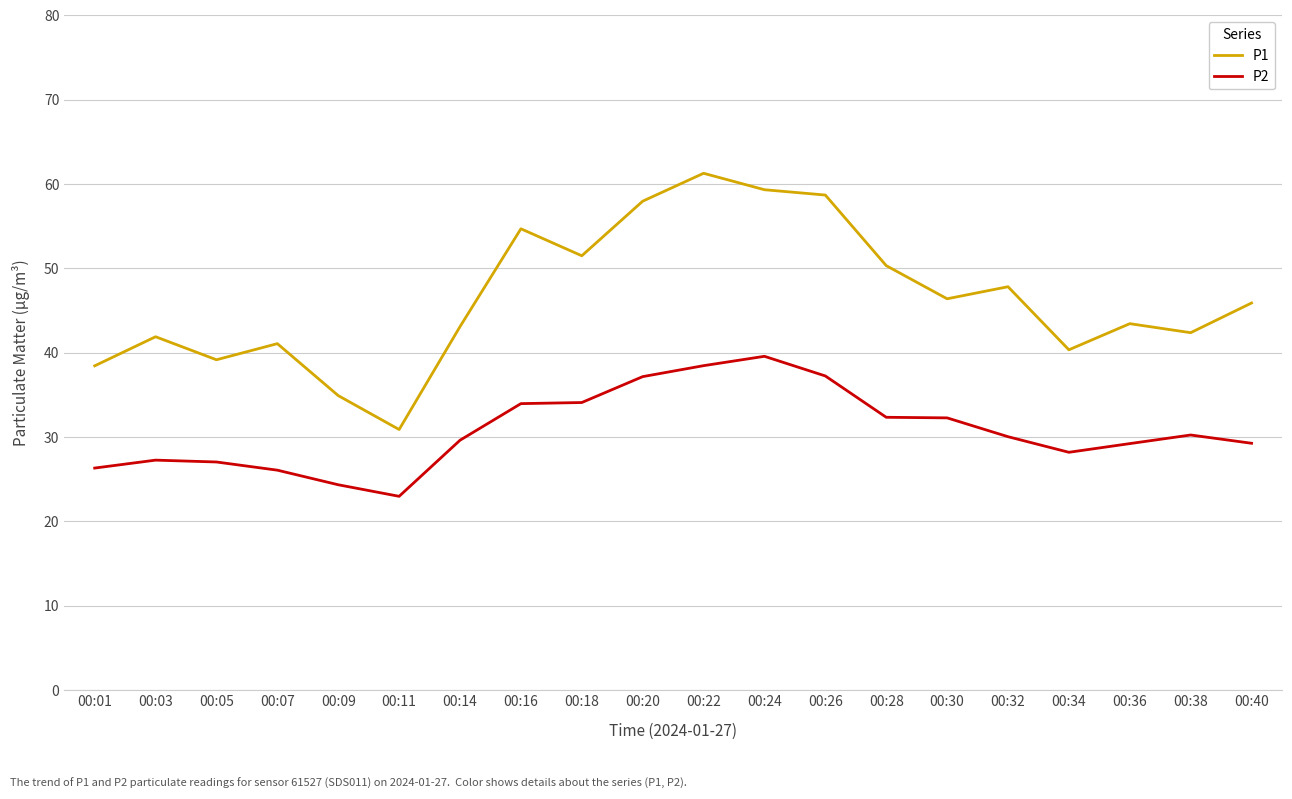

Where does the P1 series first go above 45?

00:16